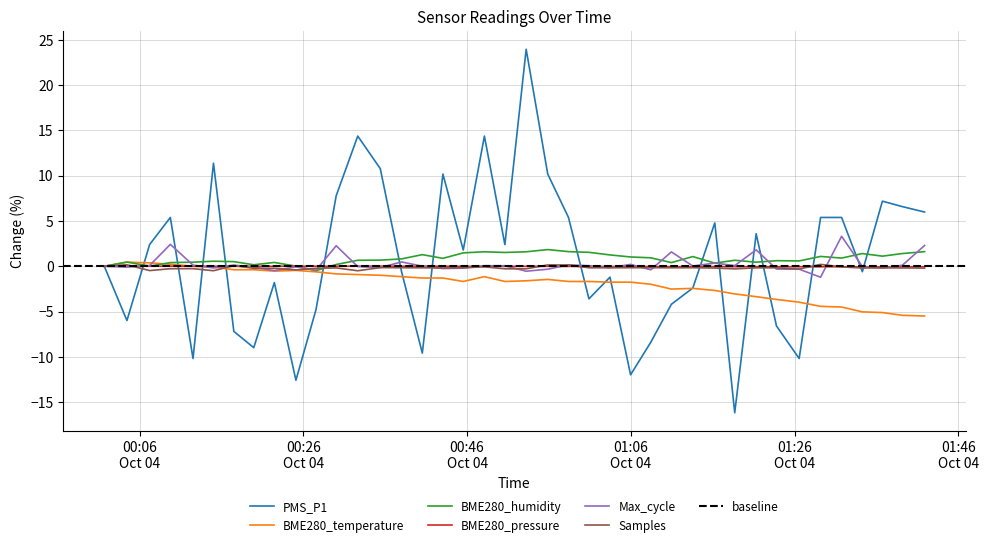

How many values in Samples are below zero?

34